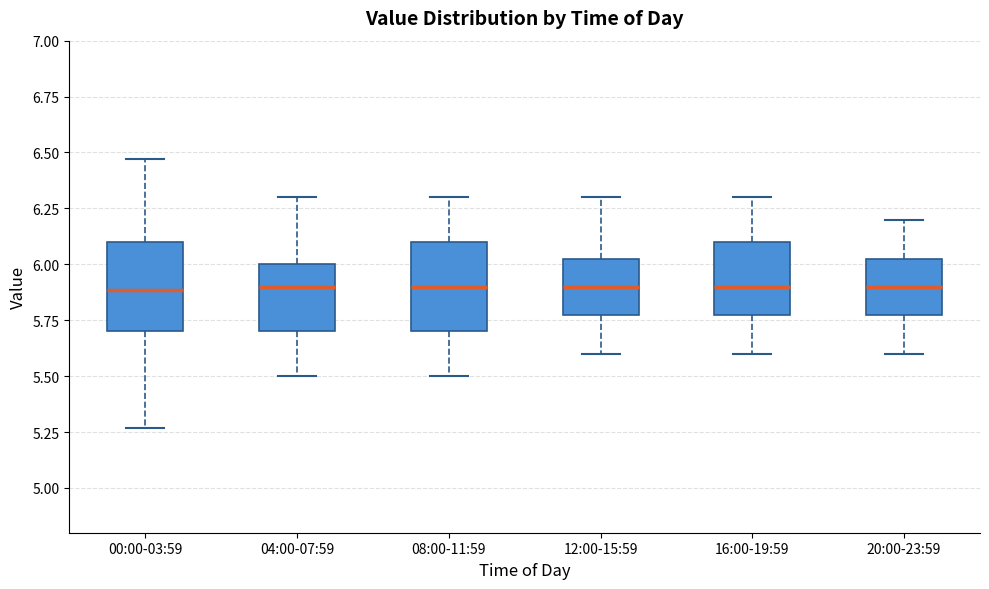

Where does the median line of the box for 04:00-07:59 sit on the y-axis? The values are not printed on the chart, so give them approximately, as read against the axis.

5.90